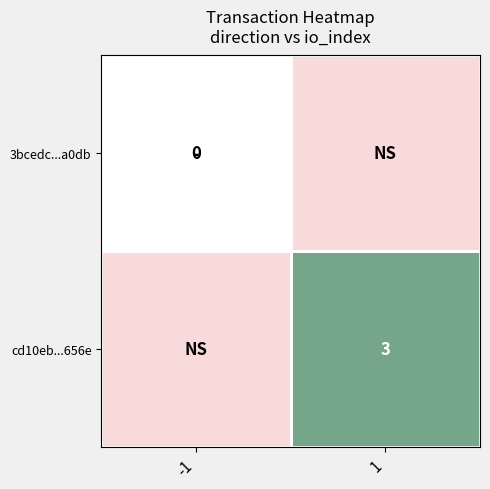

The cd10eb...656e series shows 3 at 1. True or false?

True